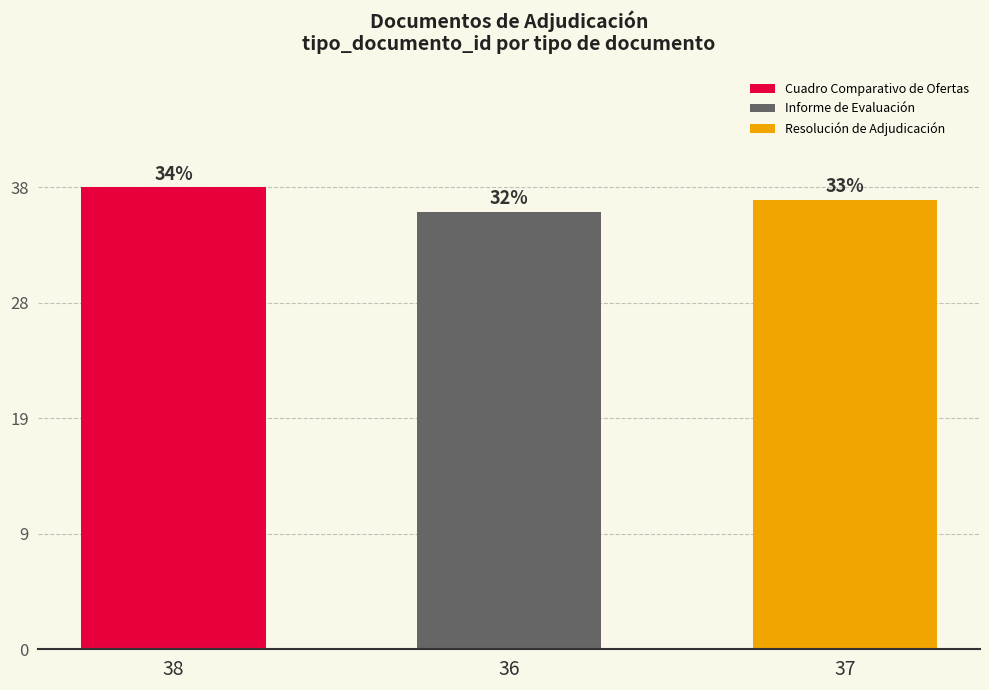

What is the greatest value displayed?

38